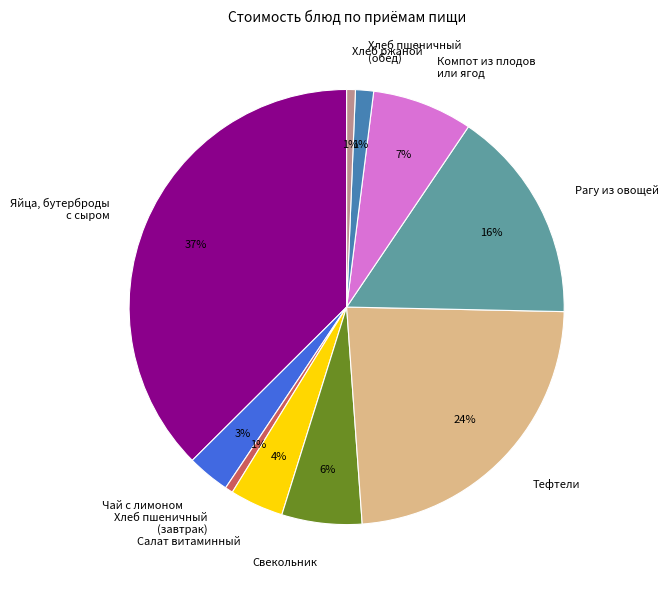

To the nearest percent, what percentage of the pie is Чай с лимоном?

3%